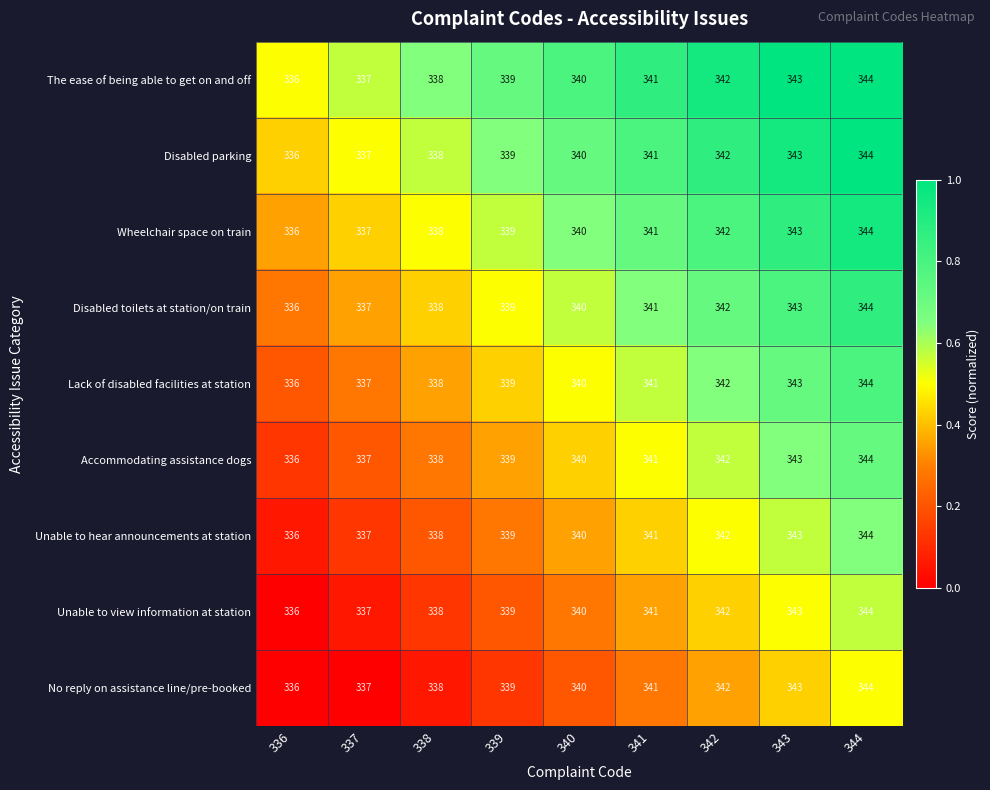

True or false: Disabled toilets at station/on train has a value of 225 at 337.

False